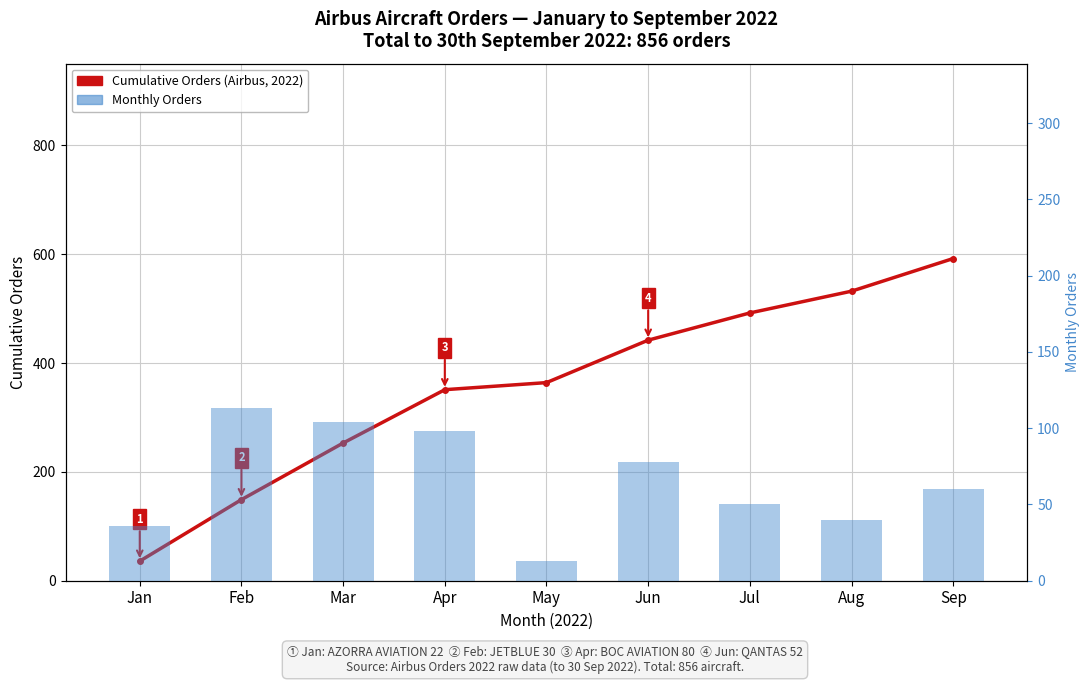

Does the chart contain stacked bars?

No